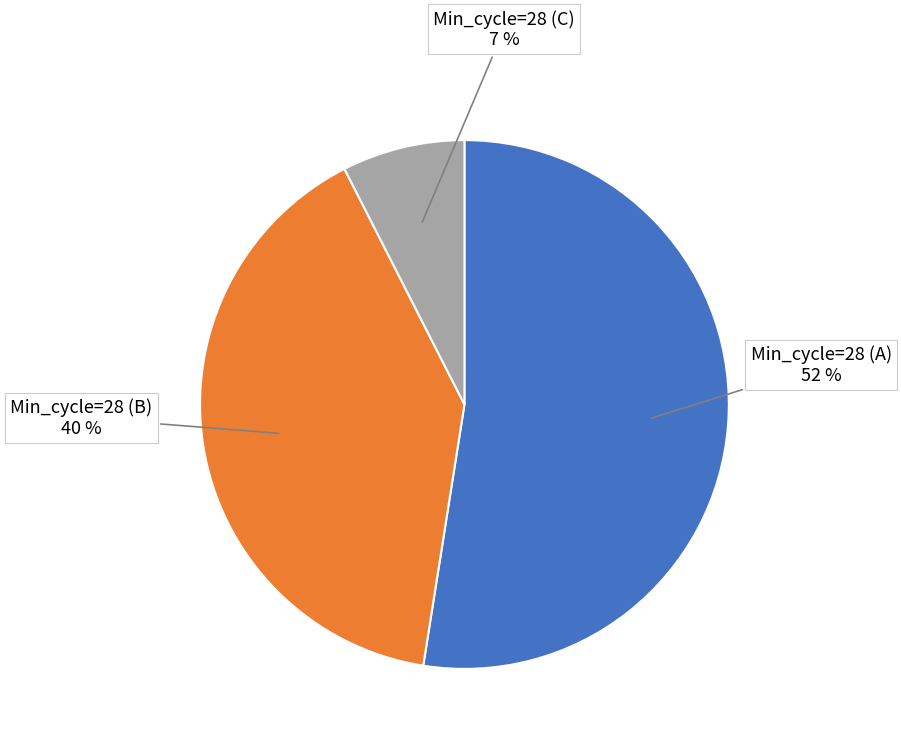

To the nearest percent, what portion does Min_cycle=28 (B) represent?

40%